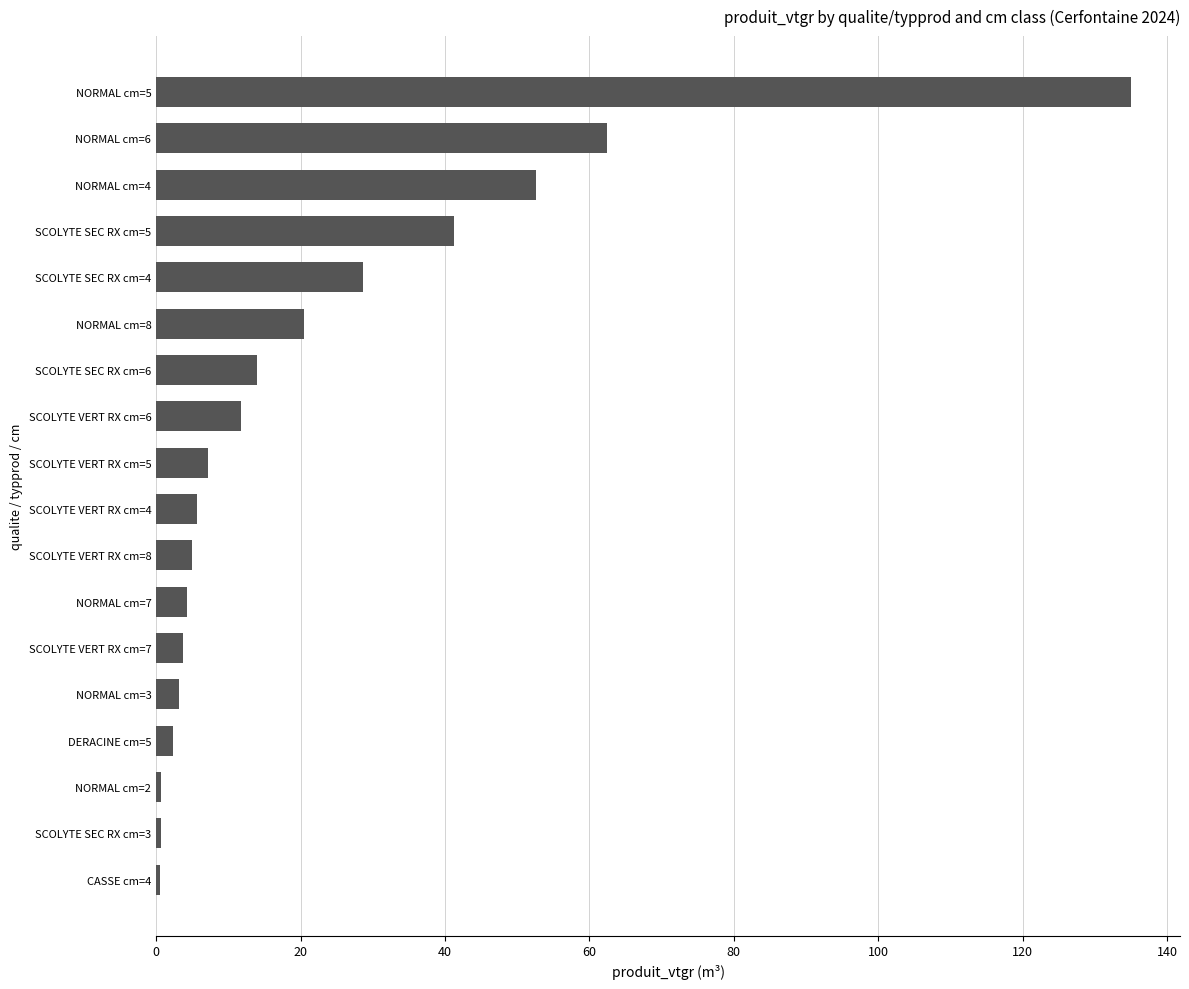

Approximately how many times larger is the value at SCOLYTE SEC RX cm=4 compared to NORMAL cm=8?

1.4